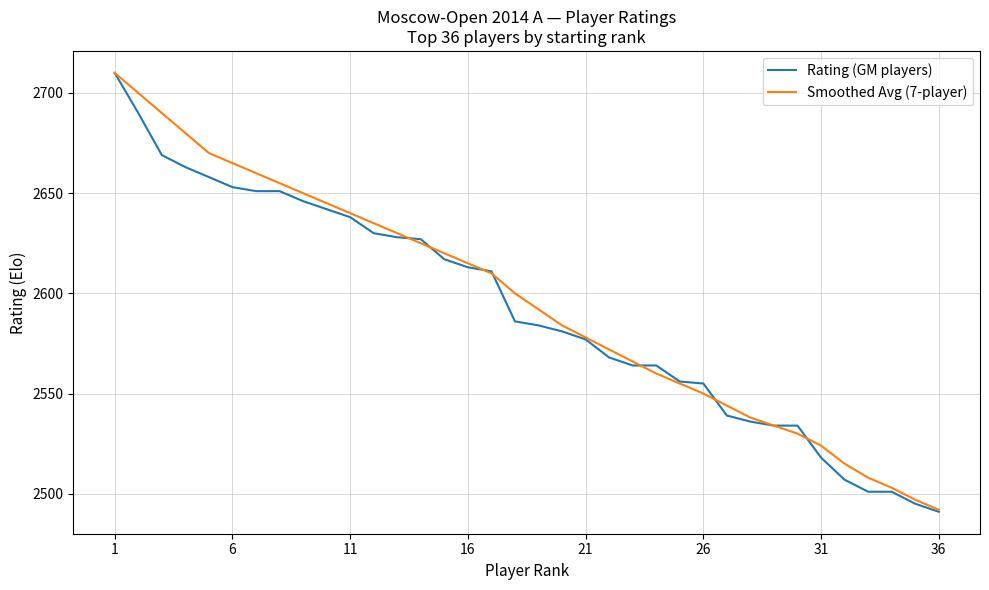

Which series has the largest range (max minus min)?

Rating (GM players)